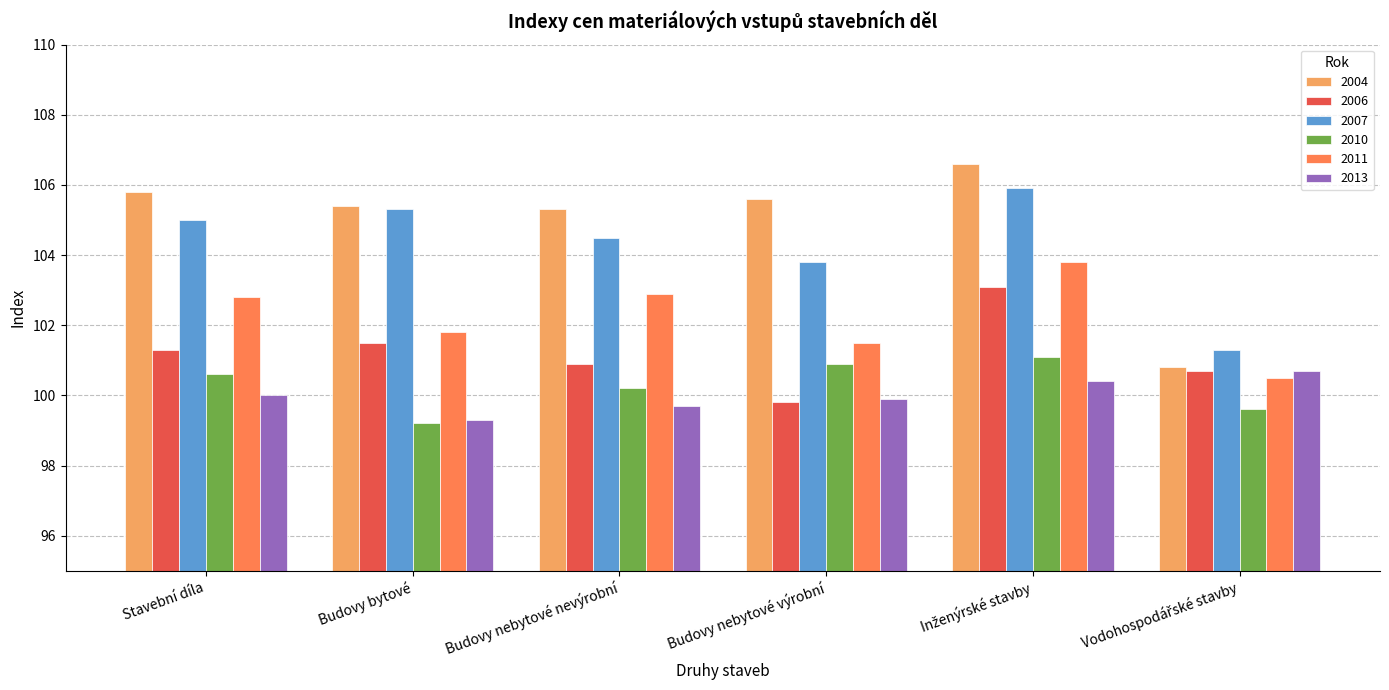

At Stavební díla, list the series in order from smallest to largest.

2013, 2010, 2006, 2011, 2007, 2004